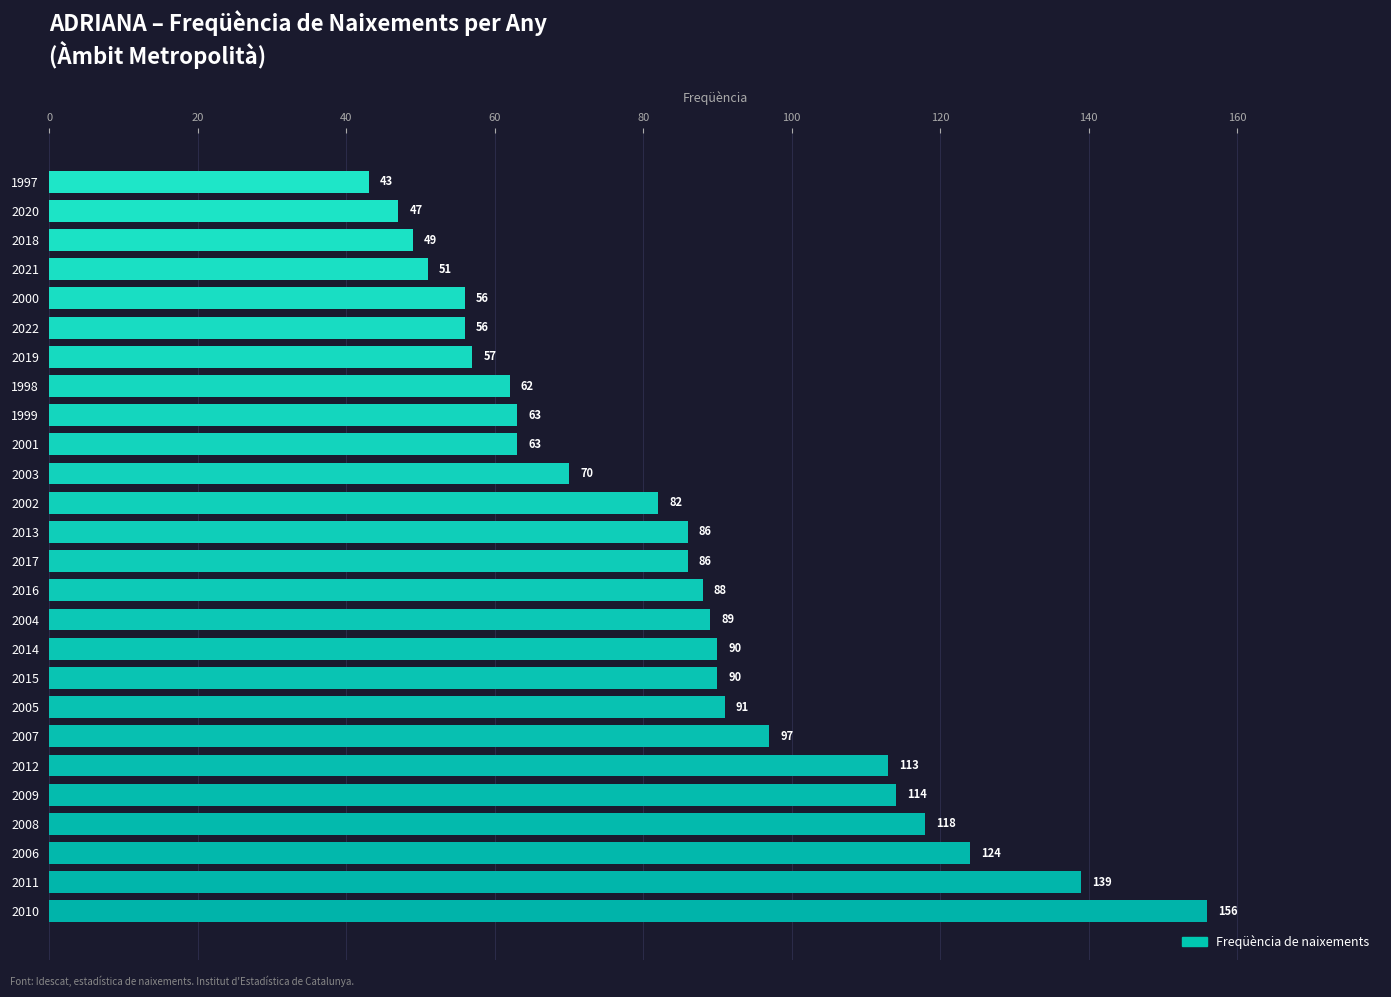

Reading bottom to top, extract all data points from this chart.

156	139	124	118	114	113	97	91	90	90	89	88	86	86	82	70	63	63	62	57	56	56	51	49	47	43